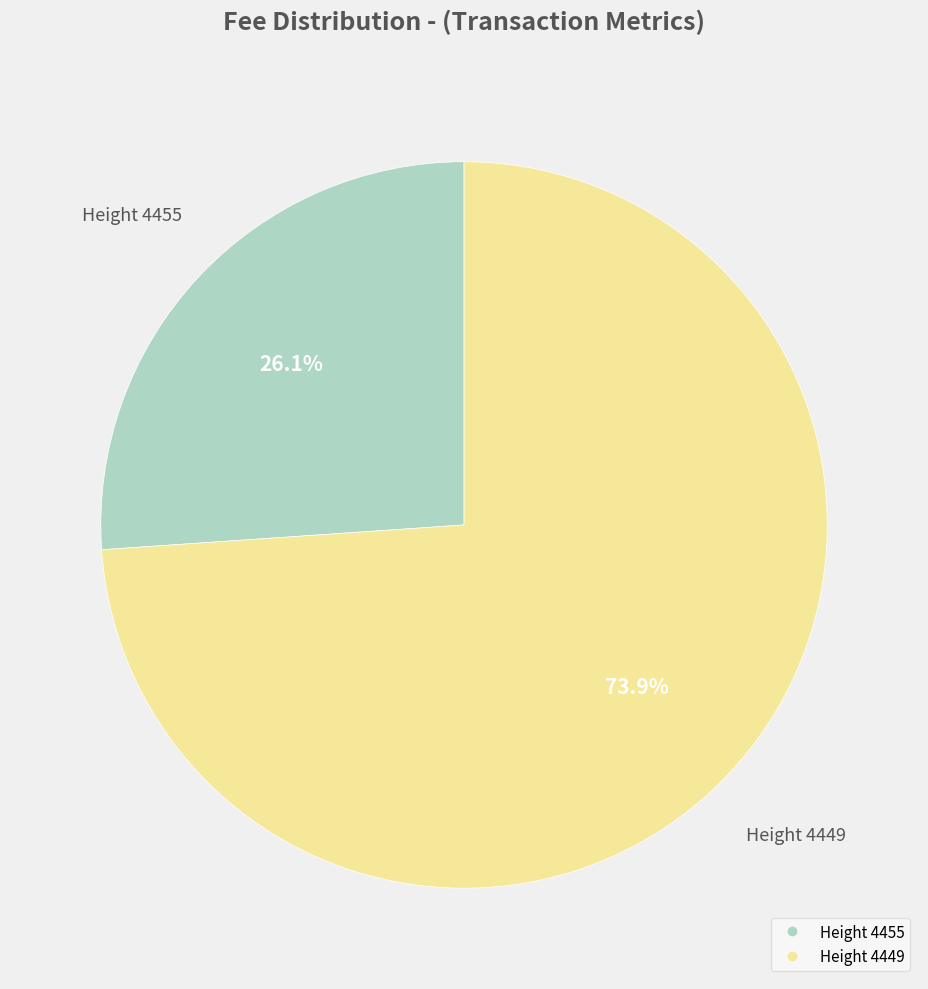

Is the sum of Height 4455 and Height 4449 greater than half?

Yes